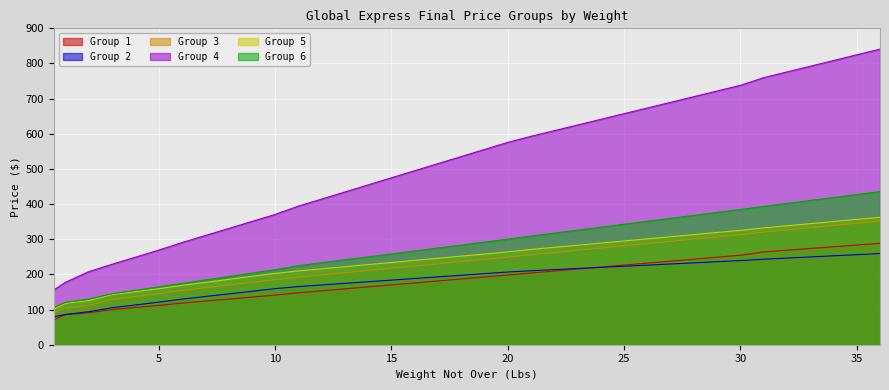

What is the difference between the second highest and minimum values in the Group 1 series?

212.4